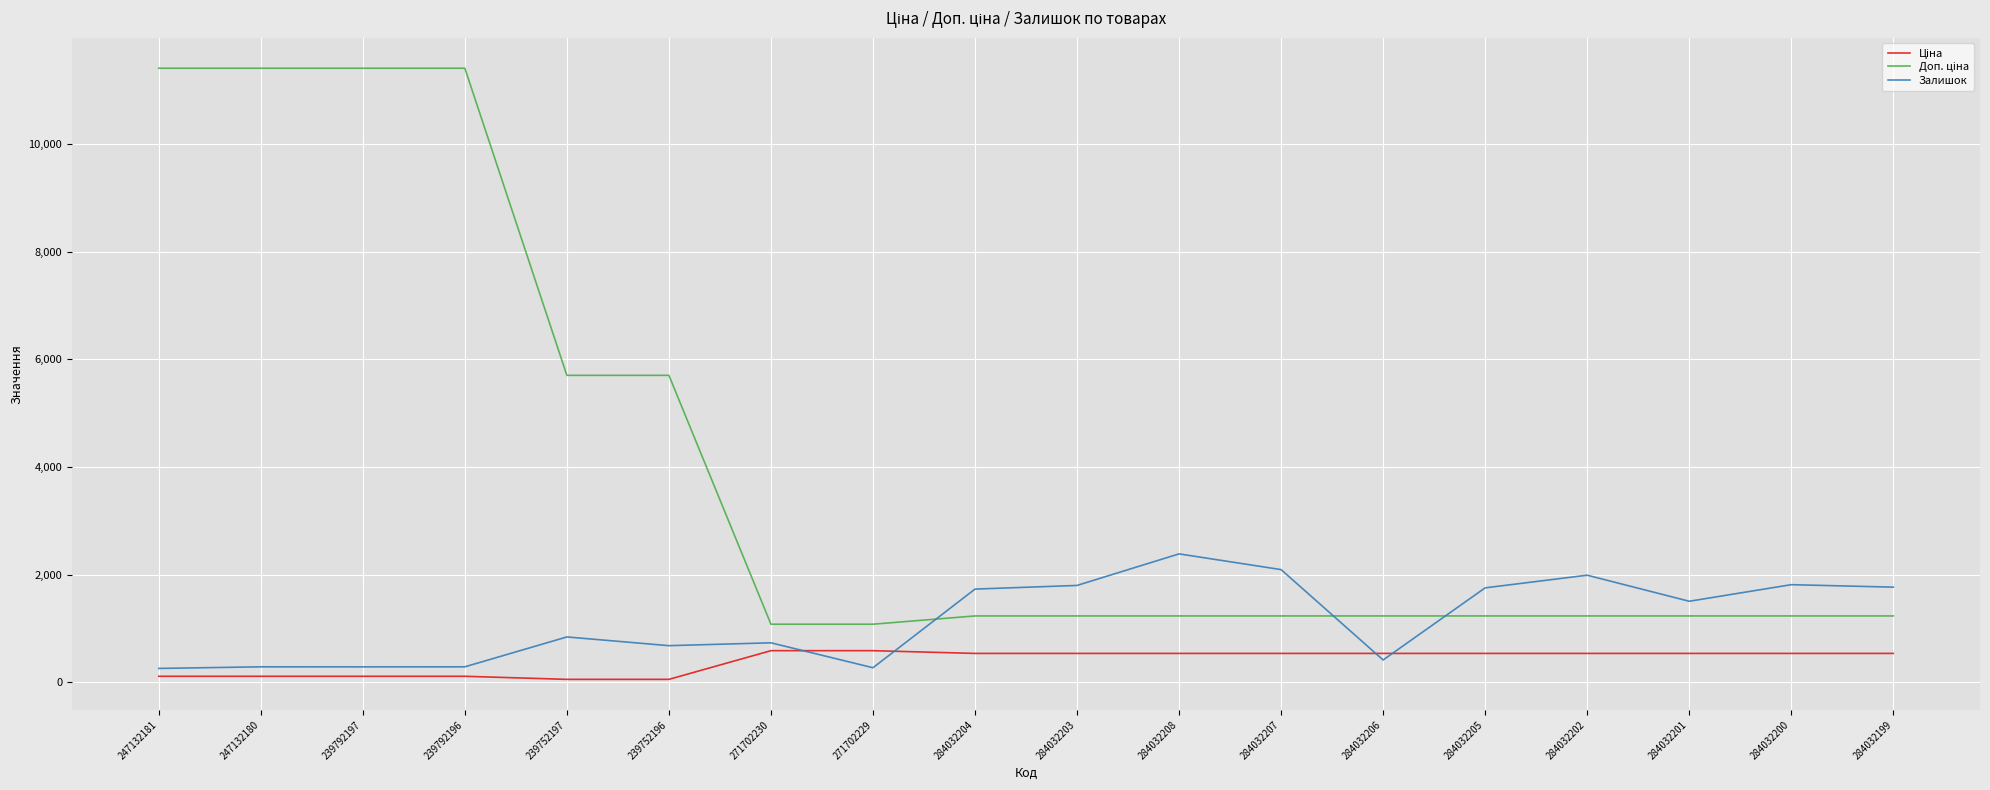

What is the total value across all series at 271702229?

1944.6